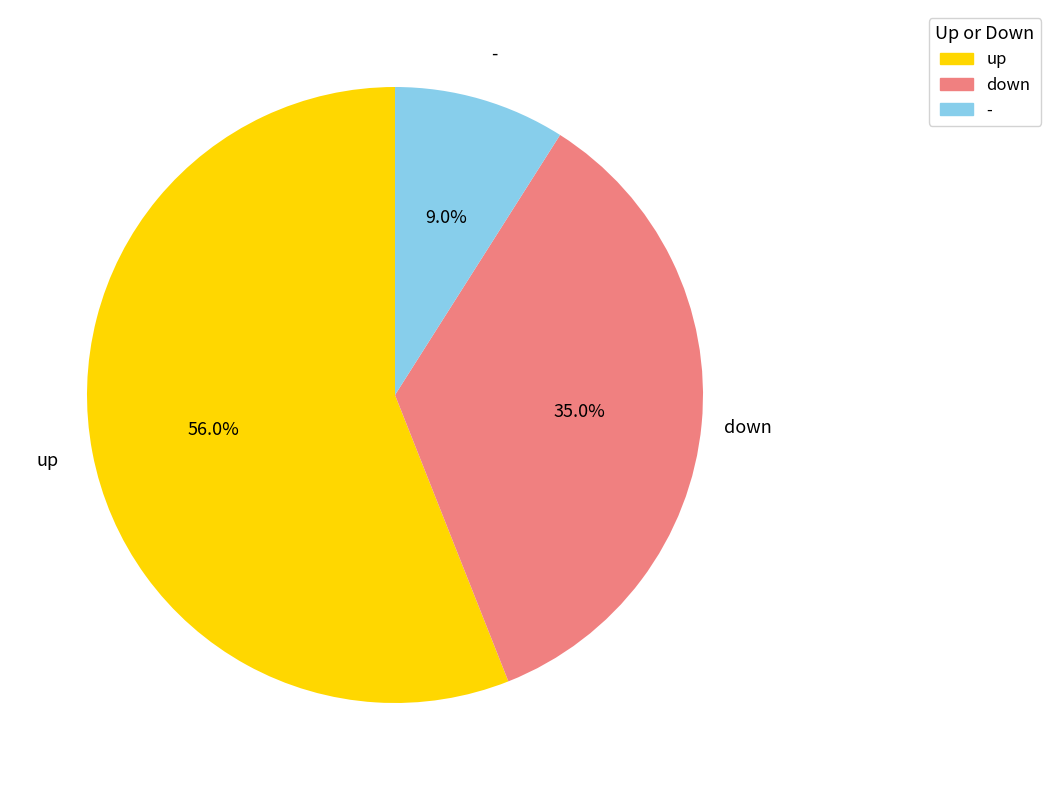

How many segments does this pie chart have?

3